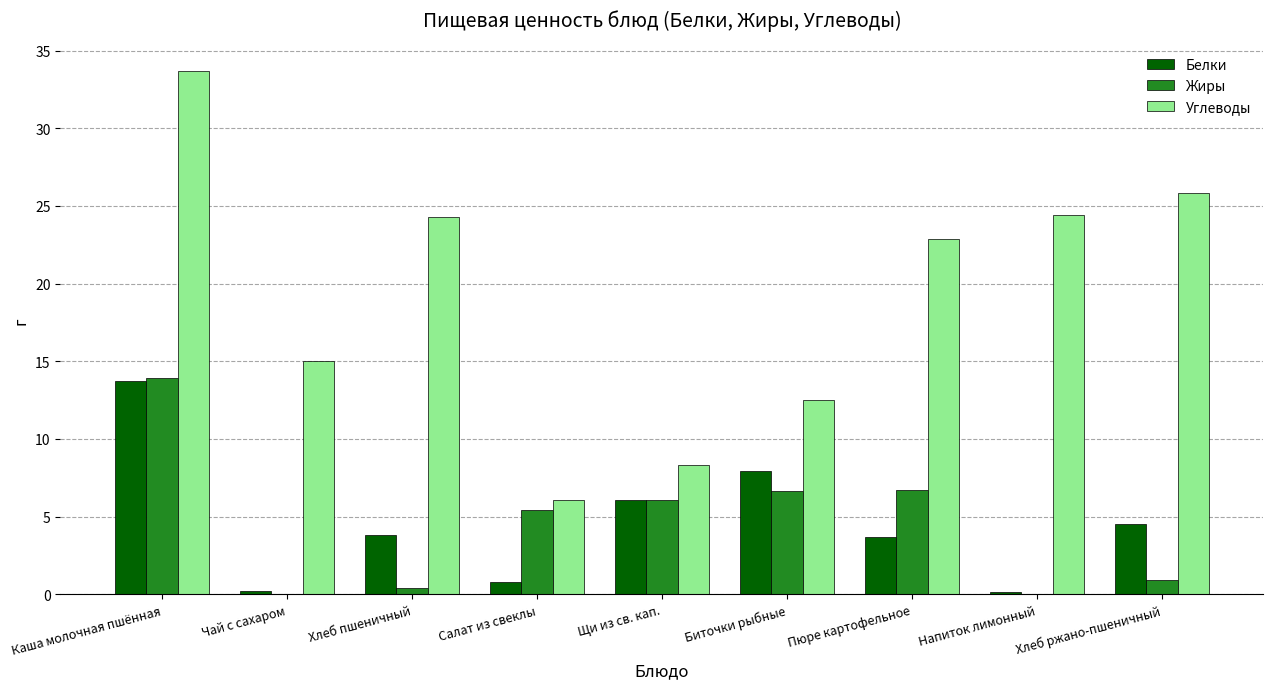

Which series changed the most between Салат из свеклы and Биточки рыбные?

Белки